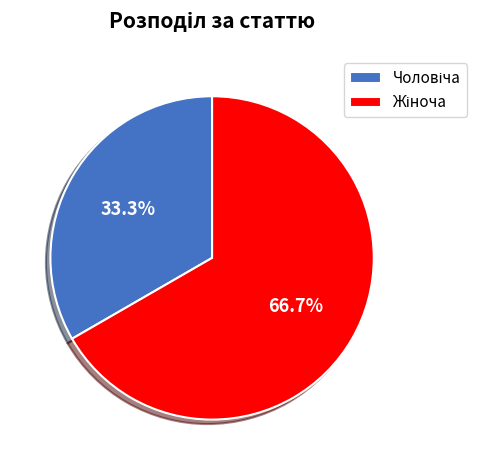

Does any single category account for the majority?

Yes